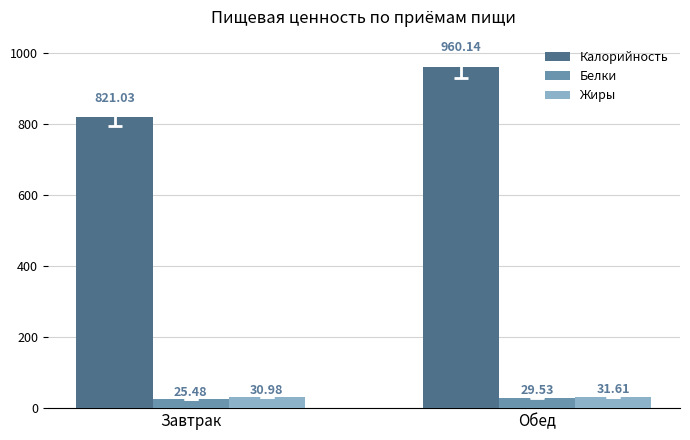

At how many categories does at least one series exceed 952?

1